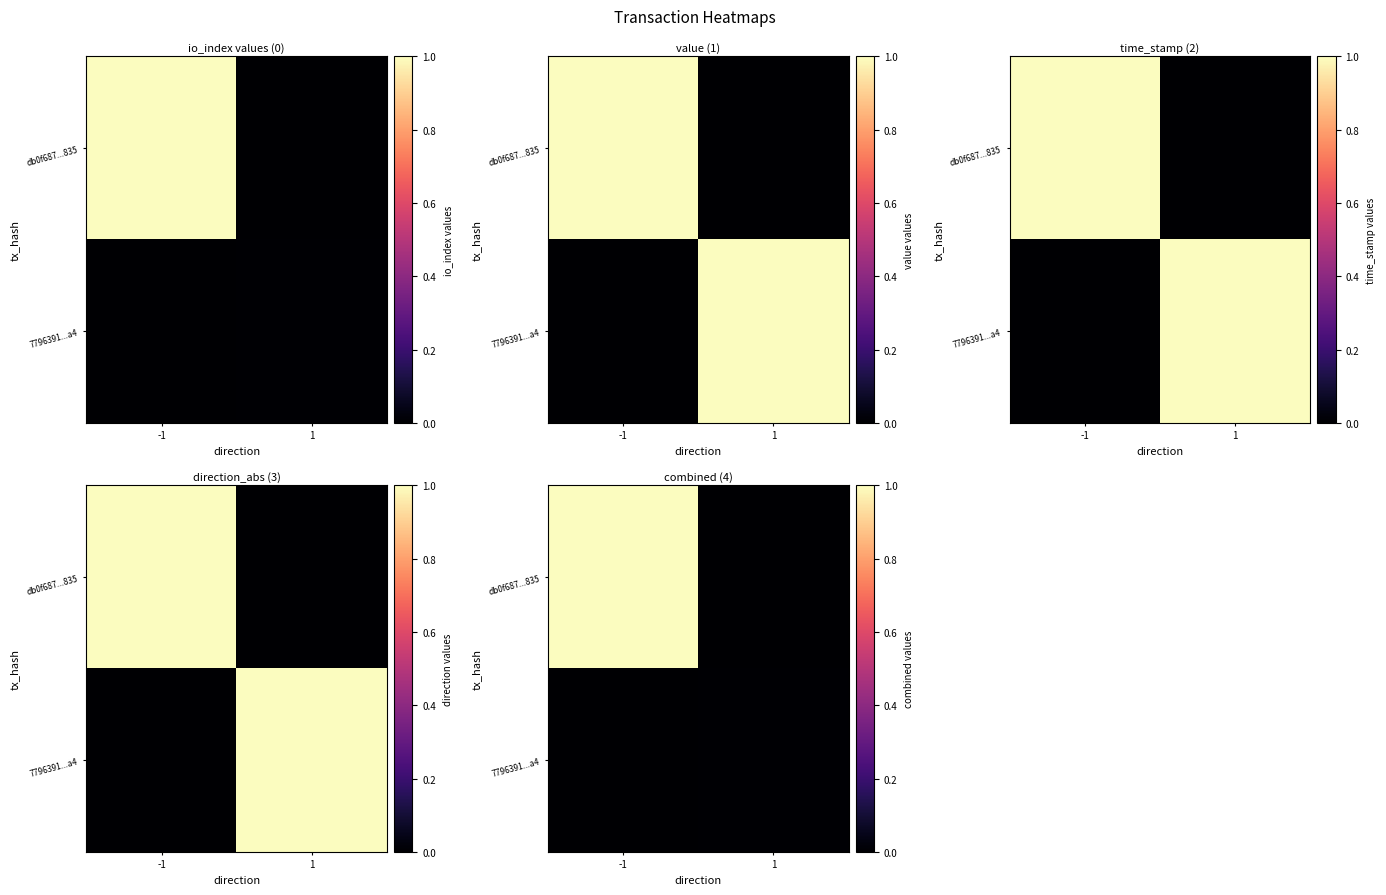

Is it true that db0f687...835 equals 0.4 at 1?

False